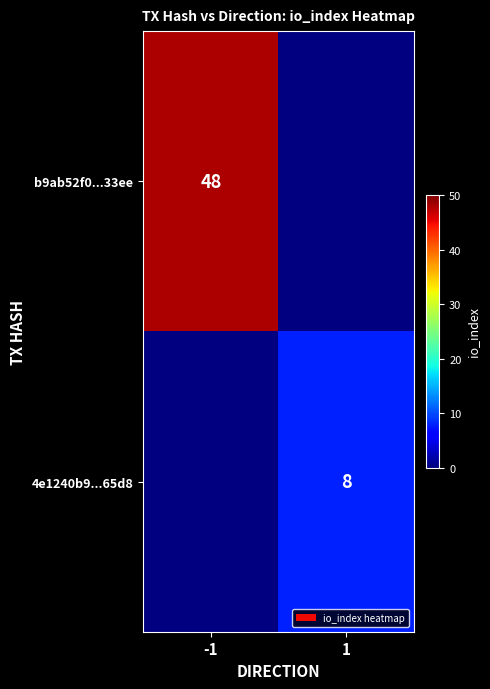

How many series are shown in this chart?

2